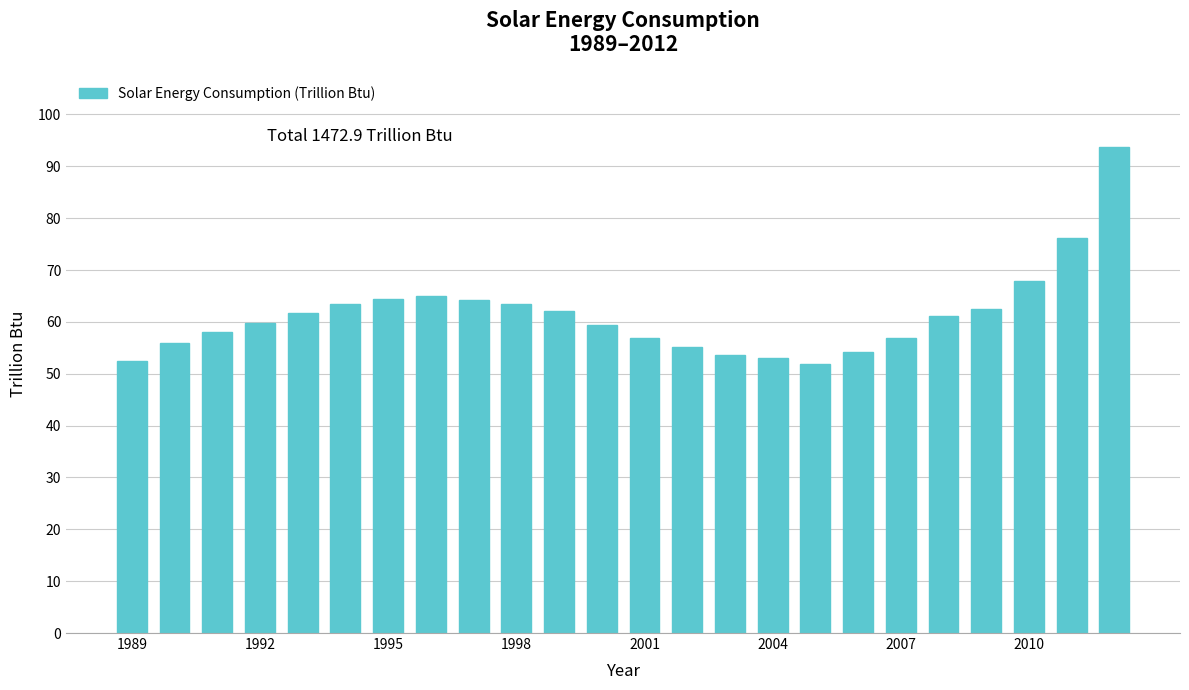

What is the value of the 21st bar from the left?

62.5